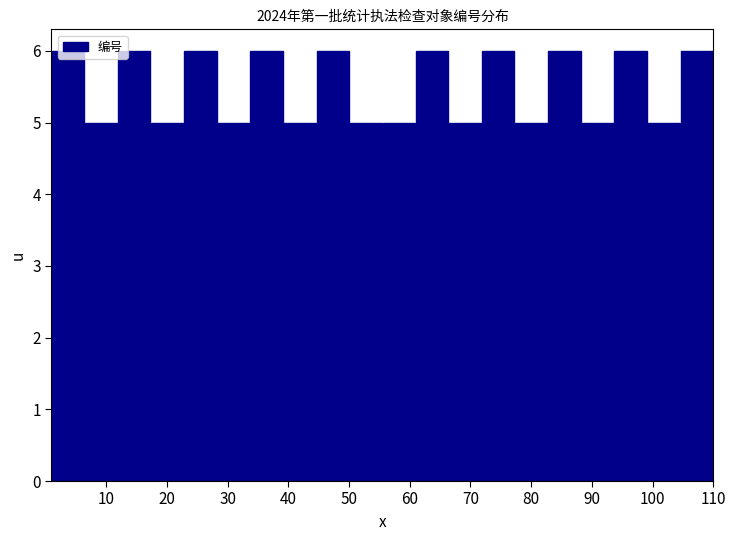

What is the height of the bar covering 105 to 110 on the x-axis? Neither the bar edges nor the heights are printed on the chart, so give them approximately, as read against the axes.

6